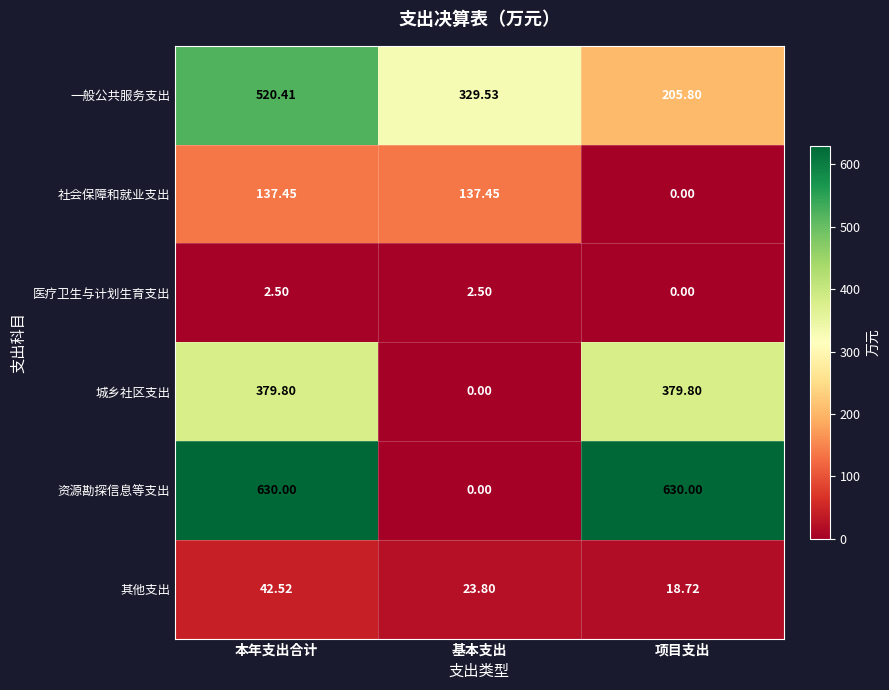

Rank the series by their maximum value, from lowest to highest.

医疗卫生与计划生育支出, 其他支出, 社会保障和就业支出, 城乡社区支出, 一般公共服务支出, 资源勘探信息等支出